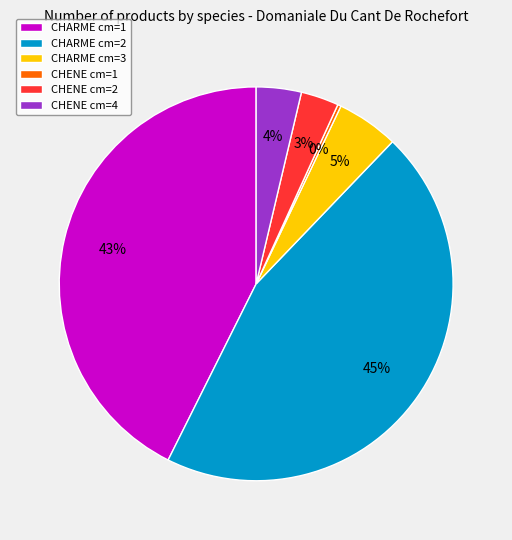

How many segments does this pie chart have?

6